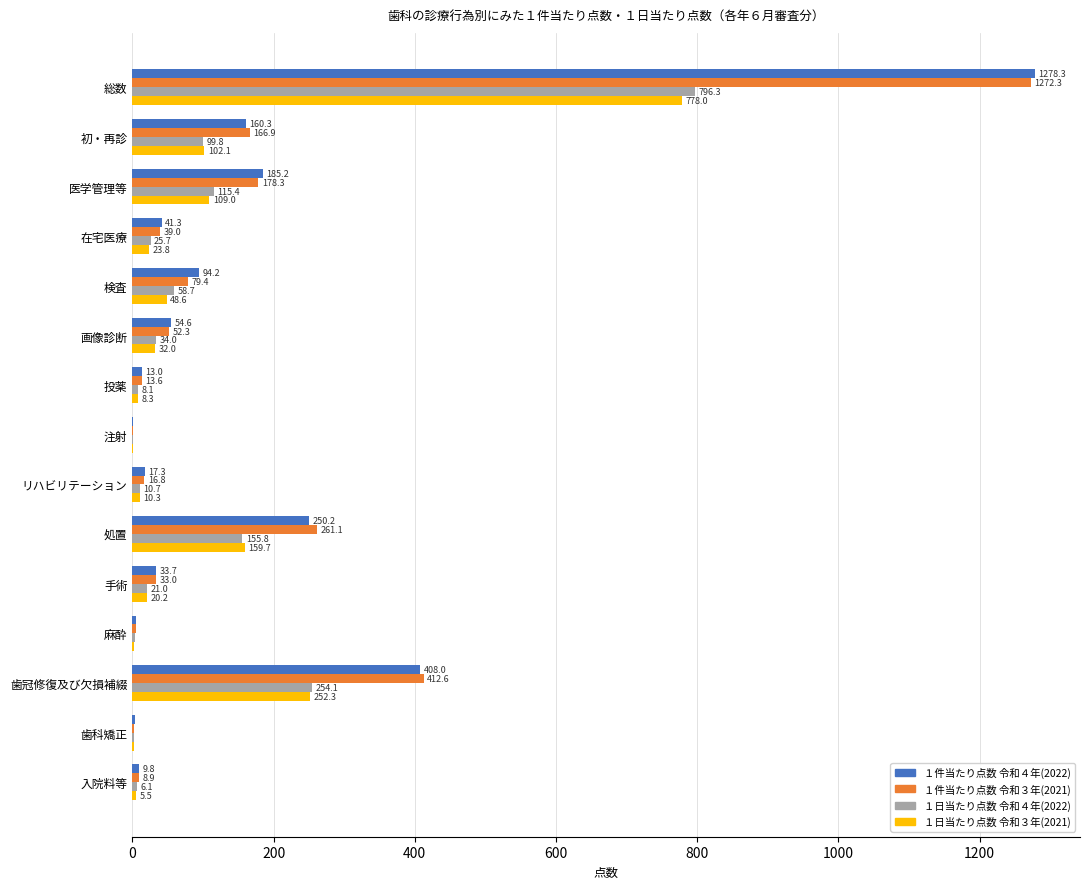

The value of １日当たり点数 令和３年(2021) at 麻酔 is 2.9. True or false?

True